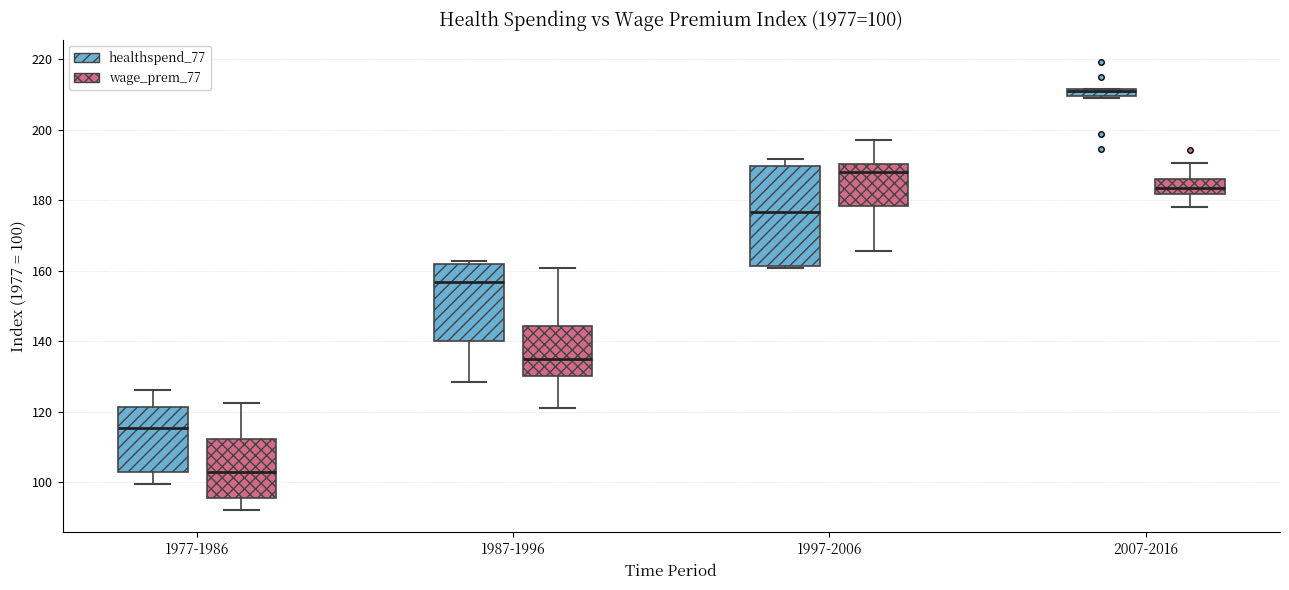

Comparing the boxes themselves (not the whiskers), which one is the tallest?

1997-2006 (healthspend_77)